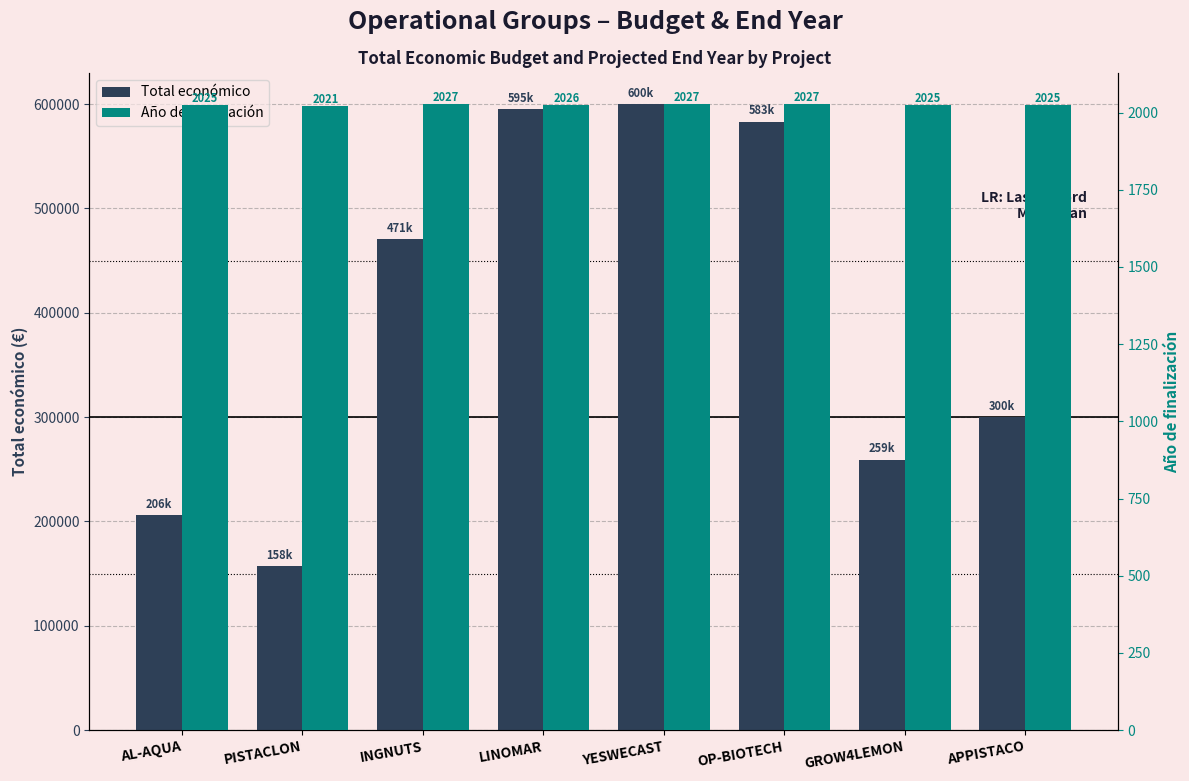

What is the spread (max minus min) of values at PISTACLON?

155479